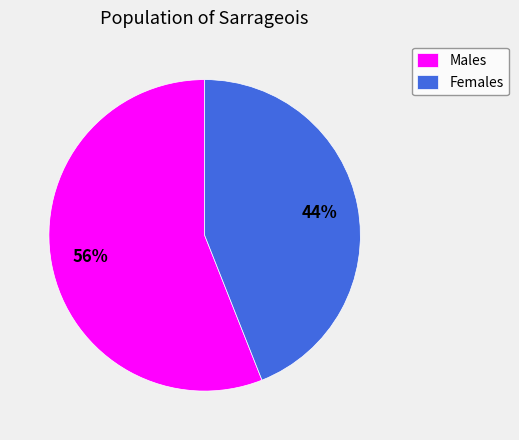

Is it true that Females is 38% of the pie?

False